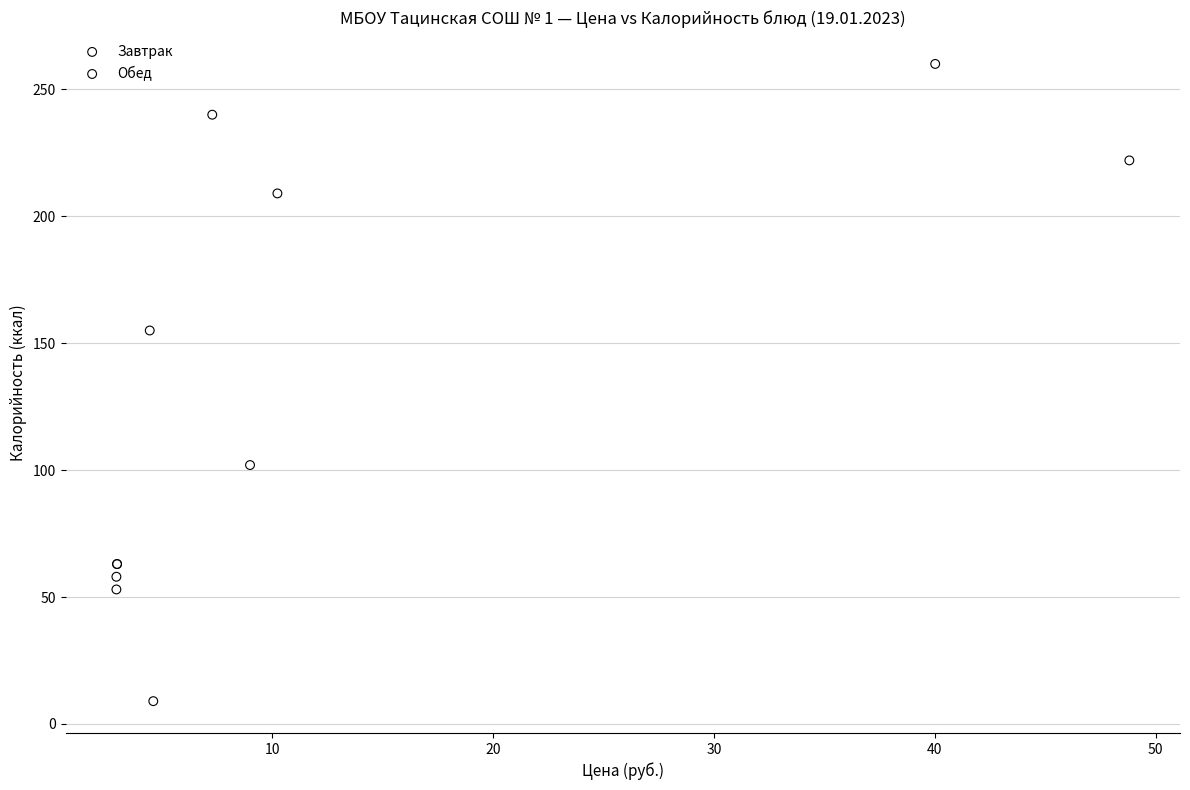

Which series contains the highest Y value?

Обед